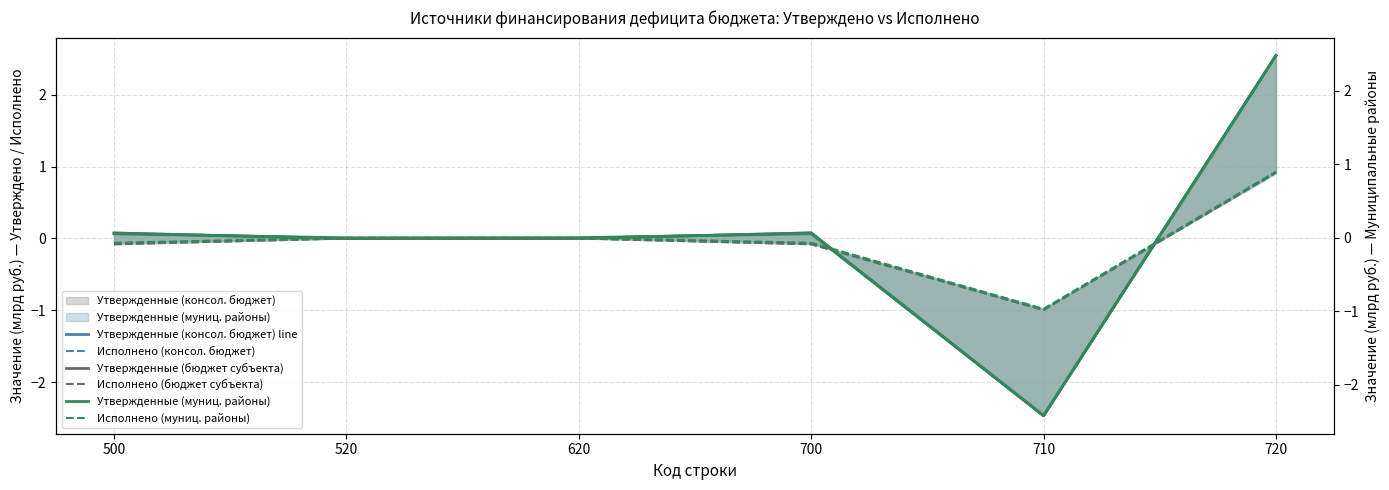

Between 520 and 700, which series saw the biggest shift?

Исполнено (консол. бюджет)